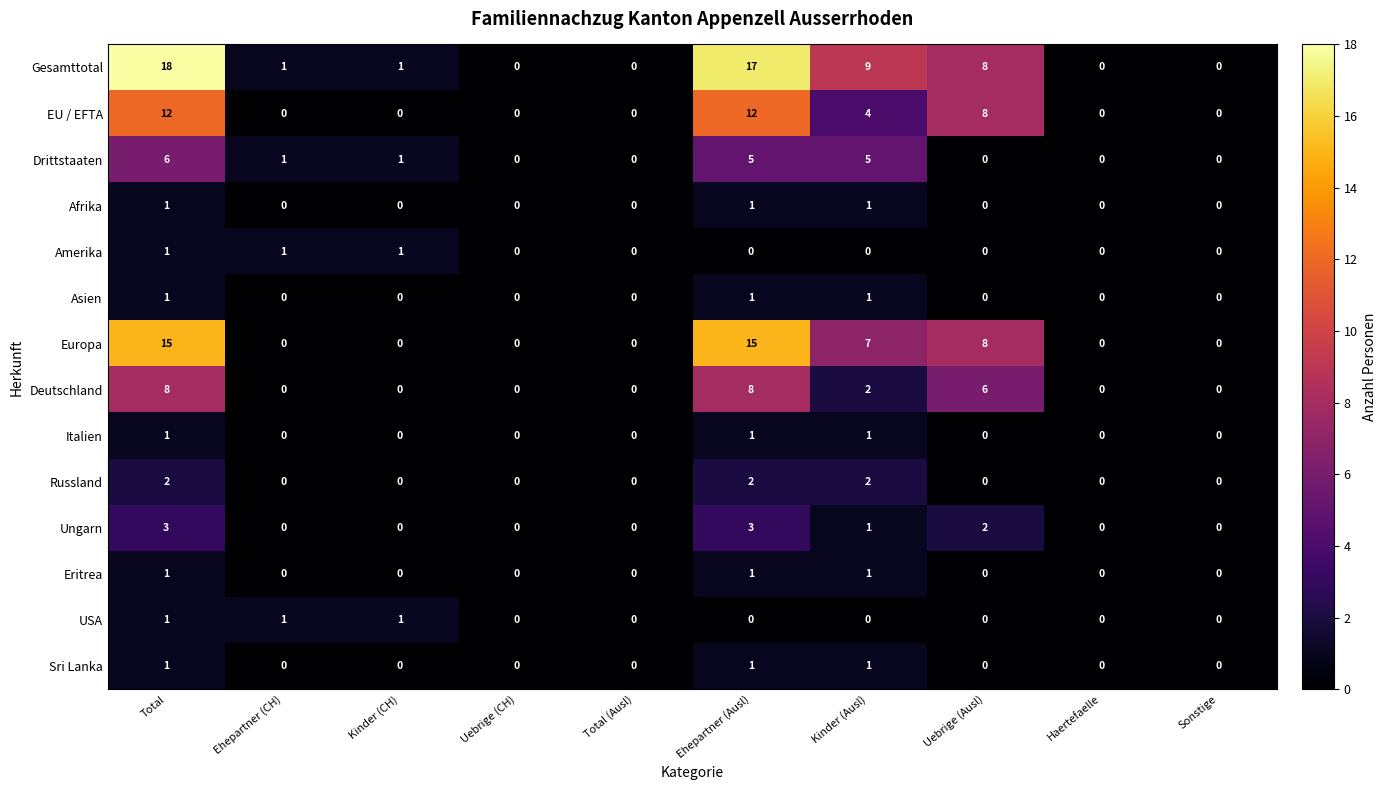

What is the sum of all Eritrea values?

3